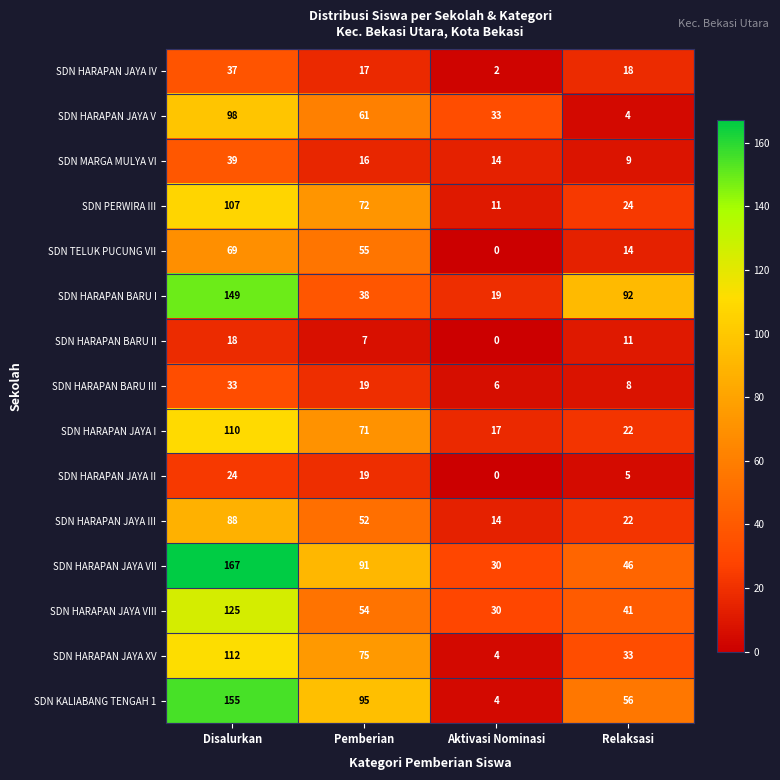

How many SDN TELUK PUCUNG VII values are between 14 and 69?

3